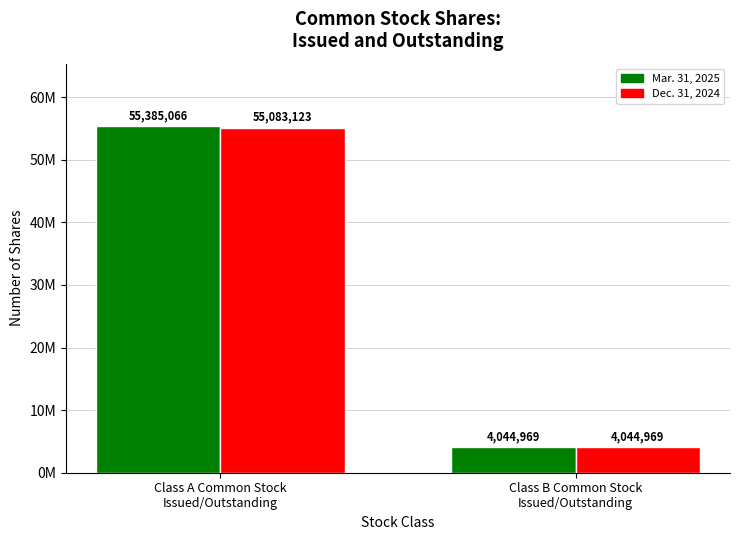

Does the chart contain stacked bars?

No